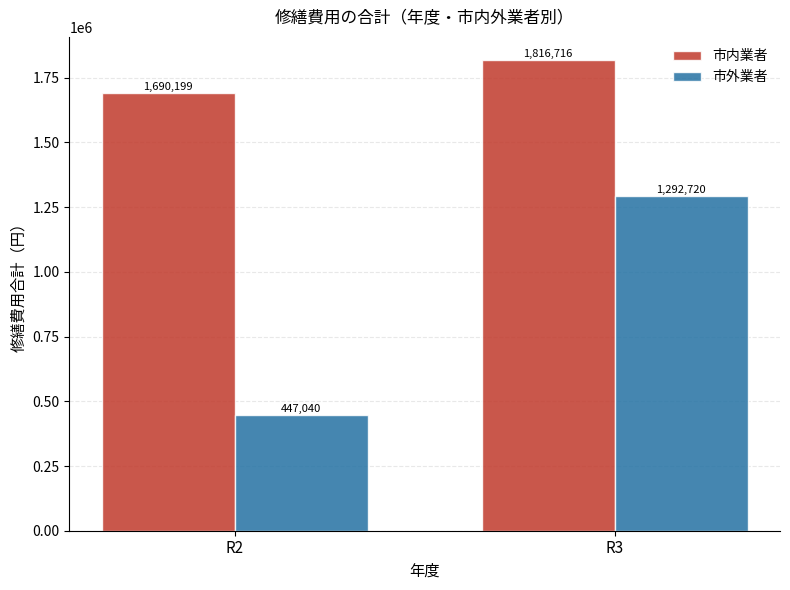

Are the bars grouped side by side (vs. stacked)?

Yes